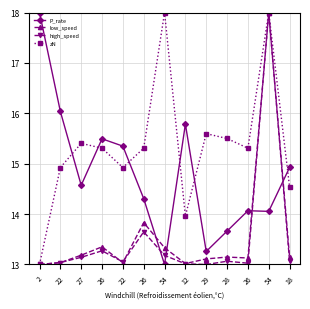

What are all the series names shown in the legend?

P_rate, low_speed, high_speed, zN